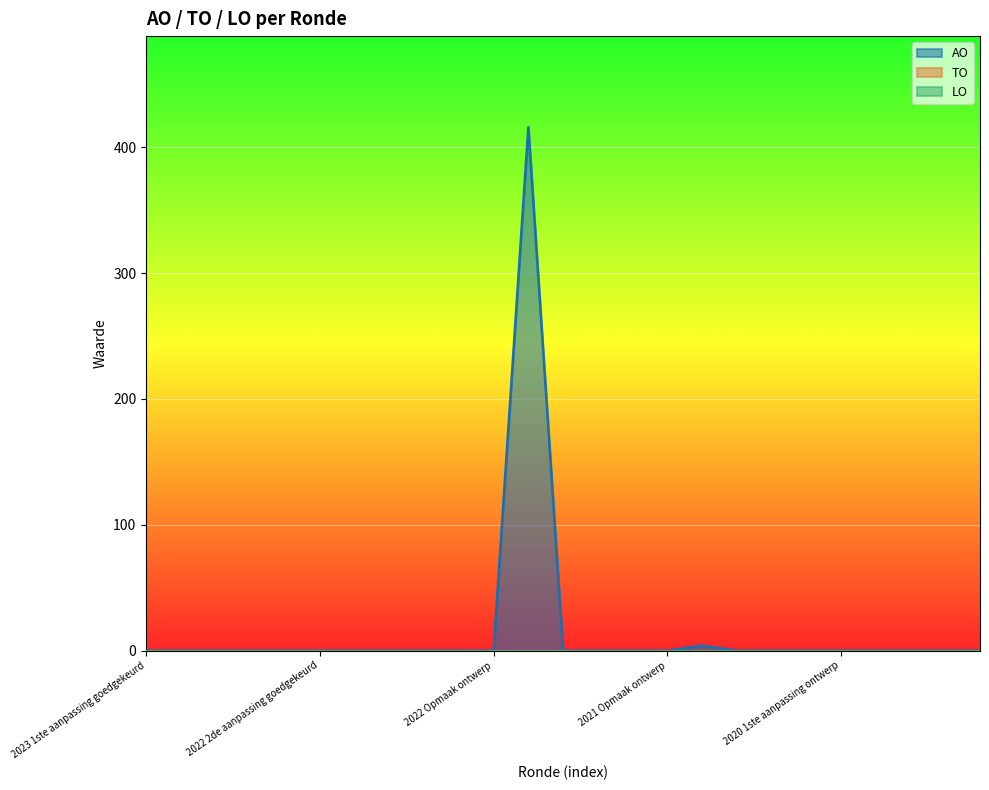

Reading left to right, extract all data points from this chart.

AO: 0	0	0	0	0	0	0	0	0	0	0	416	0	0	0	0	4	0	0	0	0	0	0	0	0
TO: 0	0	0	0	0	0	0	0	0	0	0	0	0	0	0	0	0	0	0	0	0	0	0	0	0
LO: 0	0	0	0	0	0	0	0	0	0	0	0	0	0	0	0	0	0	0	0	0	0	0	0	0